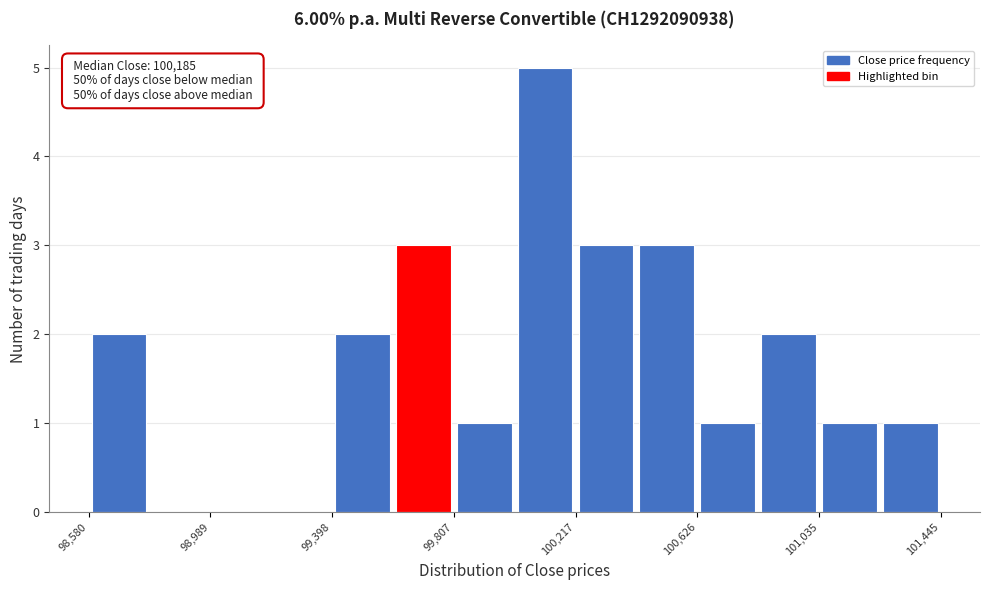

Over which range of the x-axis is the bar tallest?

100000 to 100200